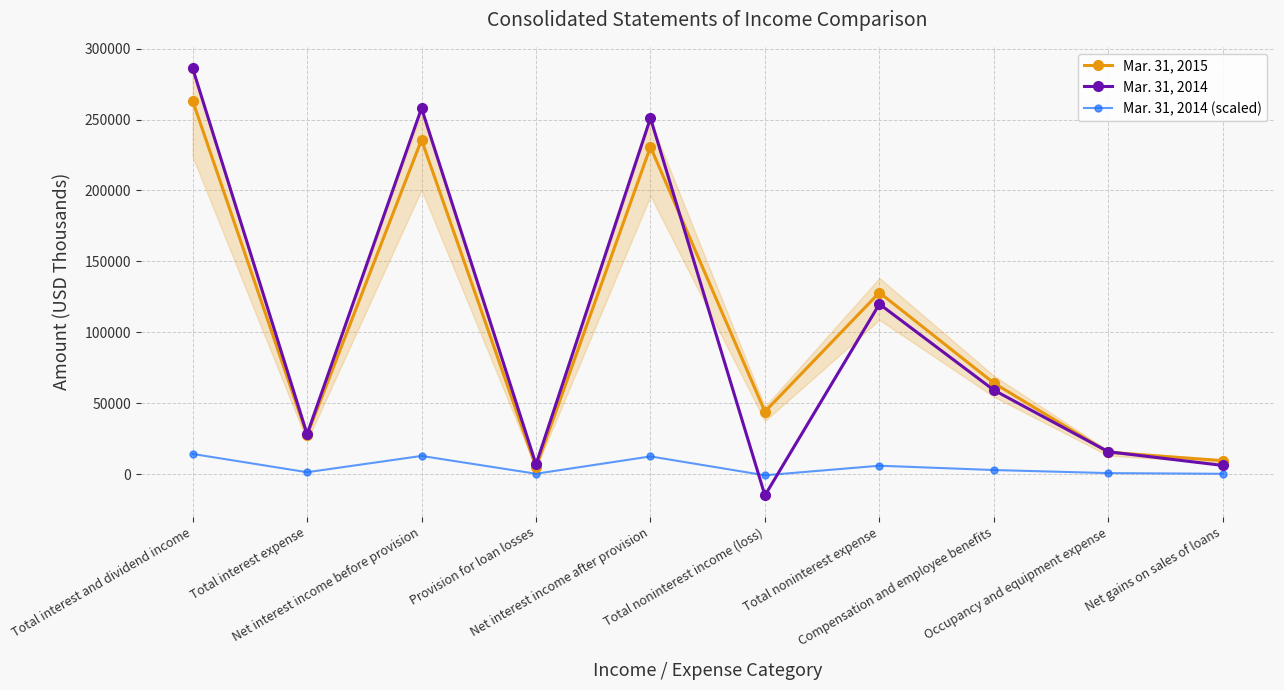

The Mar. 31, 2014 series shows 119954.0 at Total noninterest expense. True or false?

True